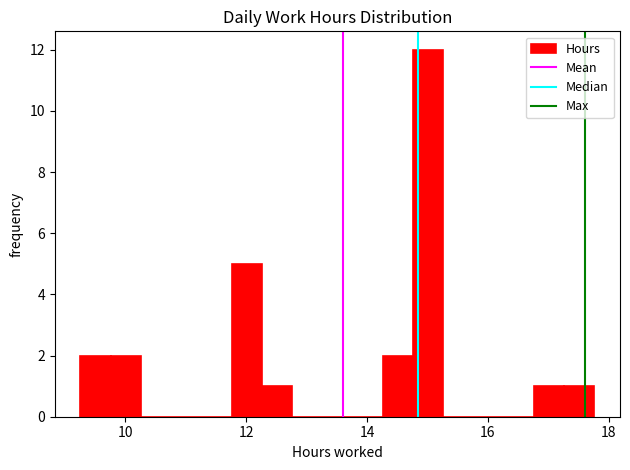

Read against the x-axis, roughly where is the centre of the tallest bar?

15.0